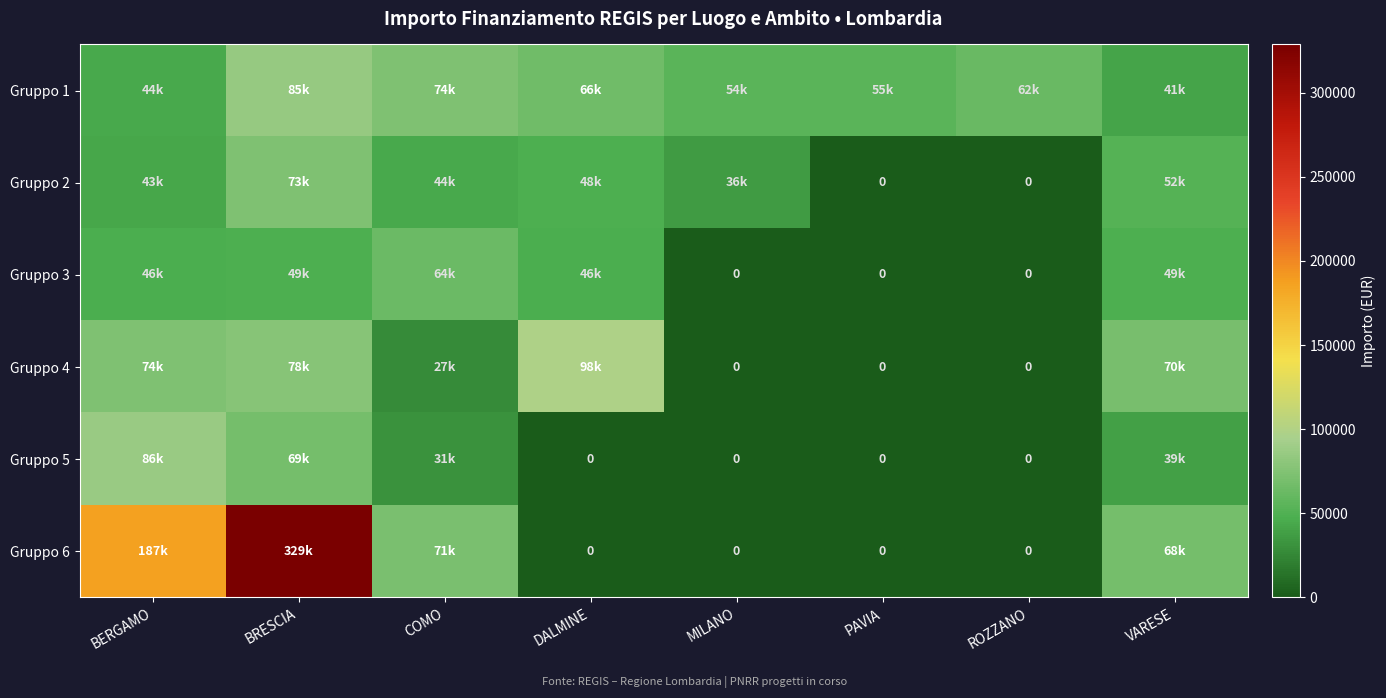

What is the sum of all Gruppo 6 values?

655544.1